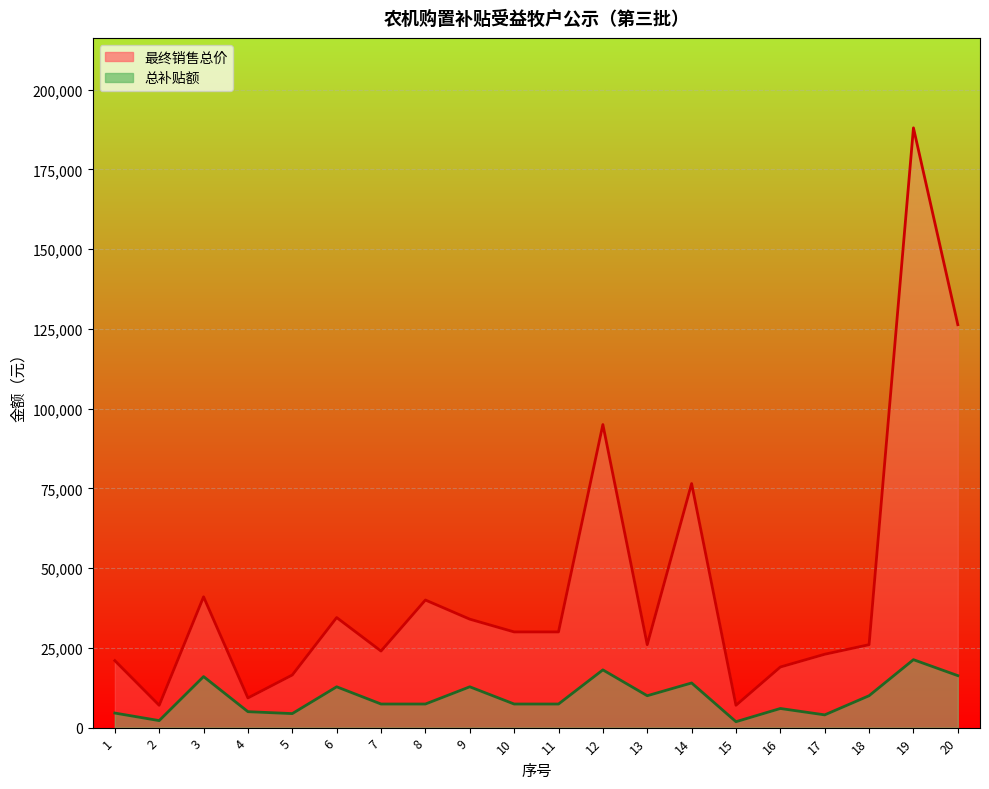

The 总补贴额 series shows 1811 at 16. True or false?

False